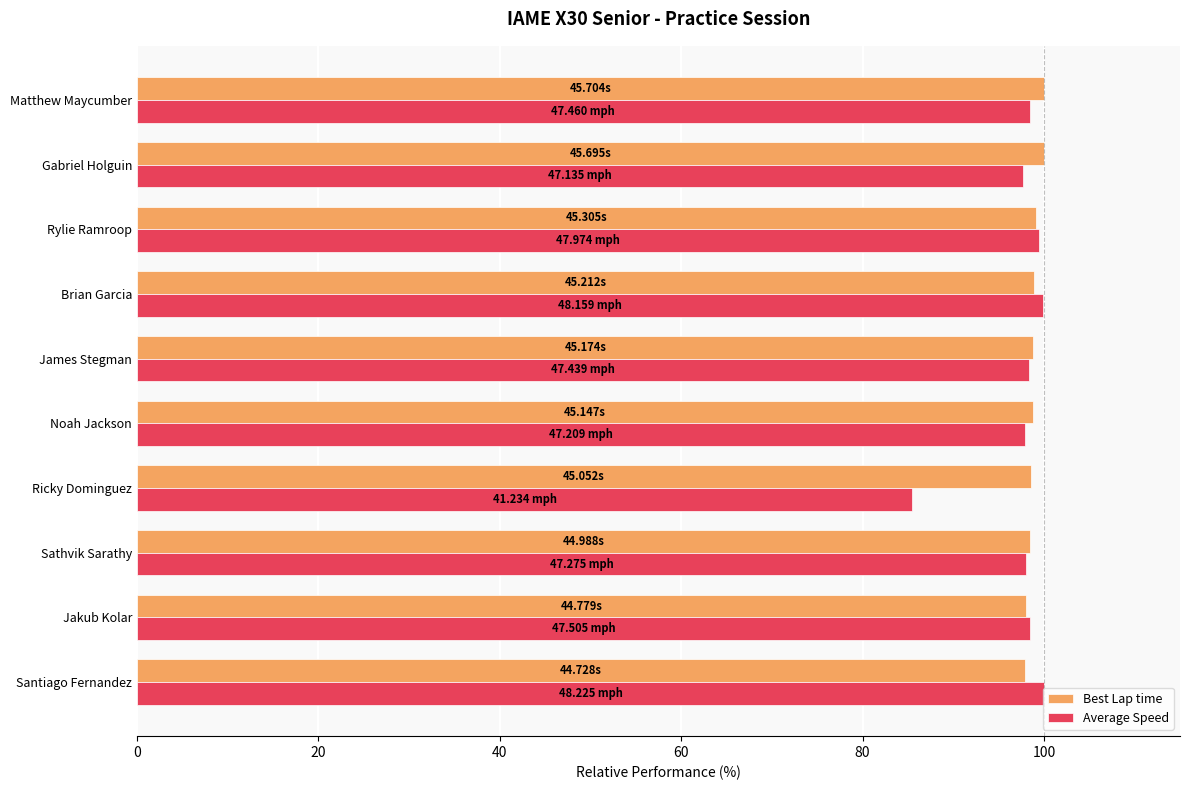

What is the total value across all series at Jakub Kolar?

196.5